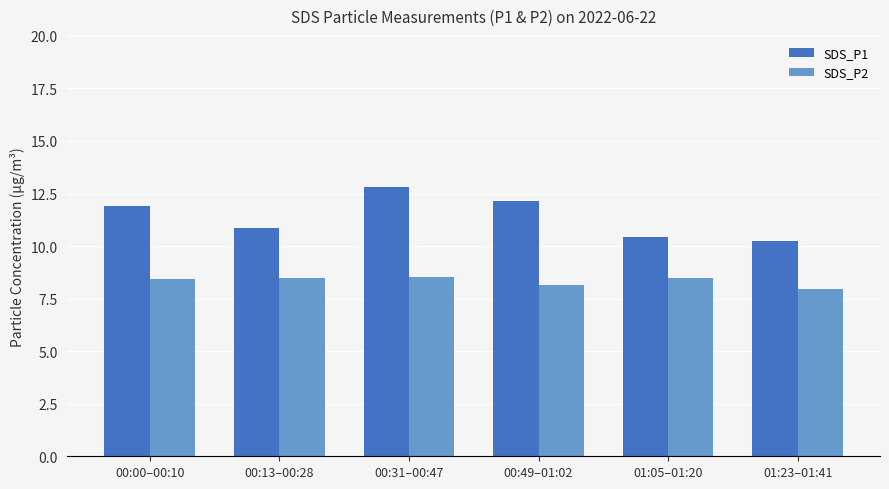

Rank the categories by SDS_P1 value from highest to lowest.

00:31–00:47, 00:49–01:02, 00:00–00:10, 00:13–00:28, 01:05–01:20, 01:23–01:41